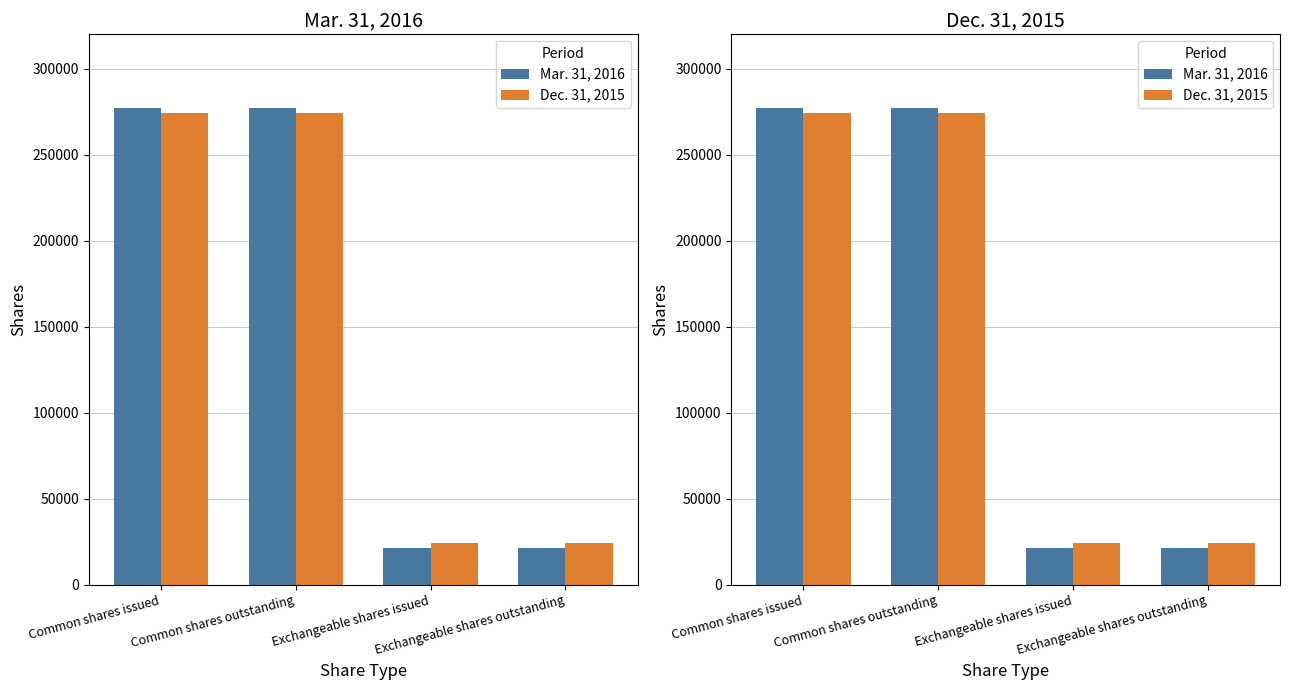

At Common shares issued, list the series in order from largest to smallest.

Mar. 31, 2016, Dec. 31, 2015